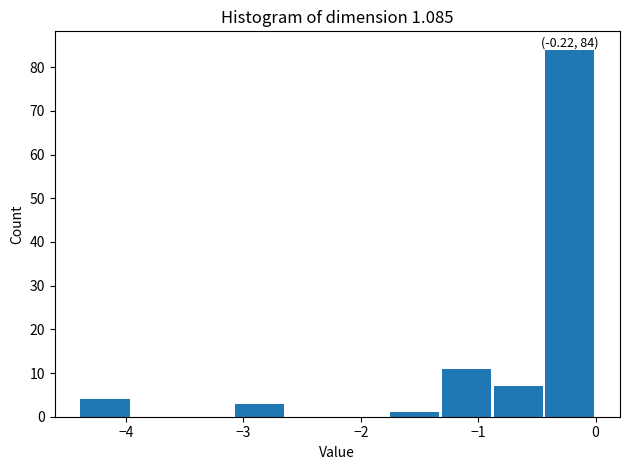

Over which range of the x-axis is the bar tallest?

-0.44 to 0.00